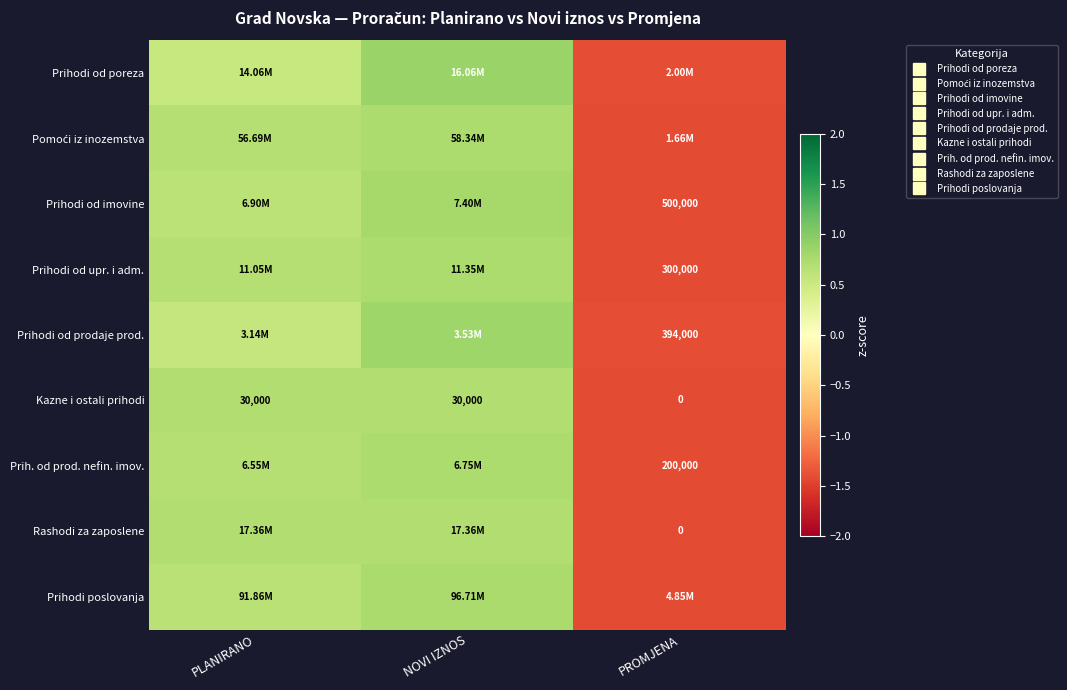

Which has a higher value, NOVI IZNOS or PLANIRANO?

NOVI IZNOS